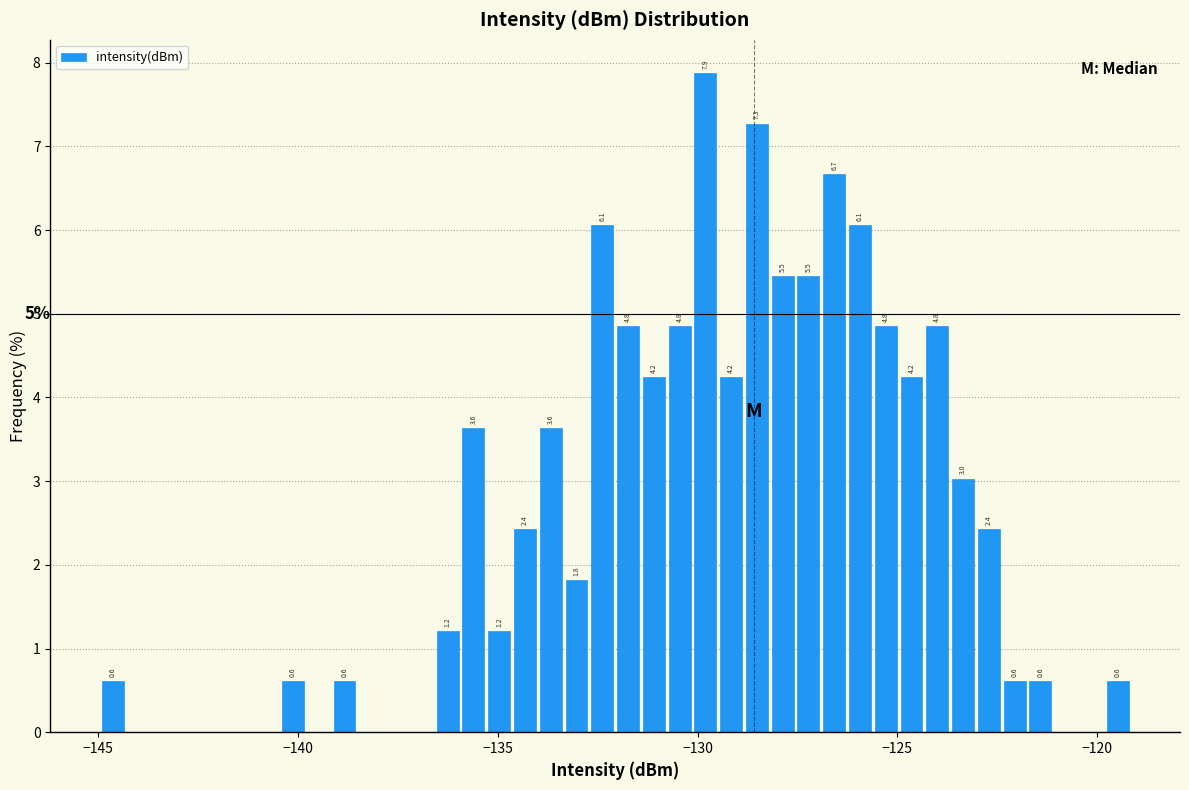

Read against the x-axis, roughly where is the centre of the tallest bar?

-130.0